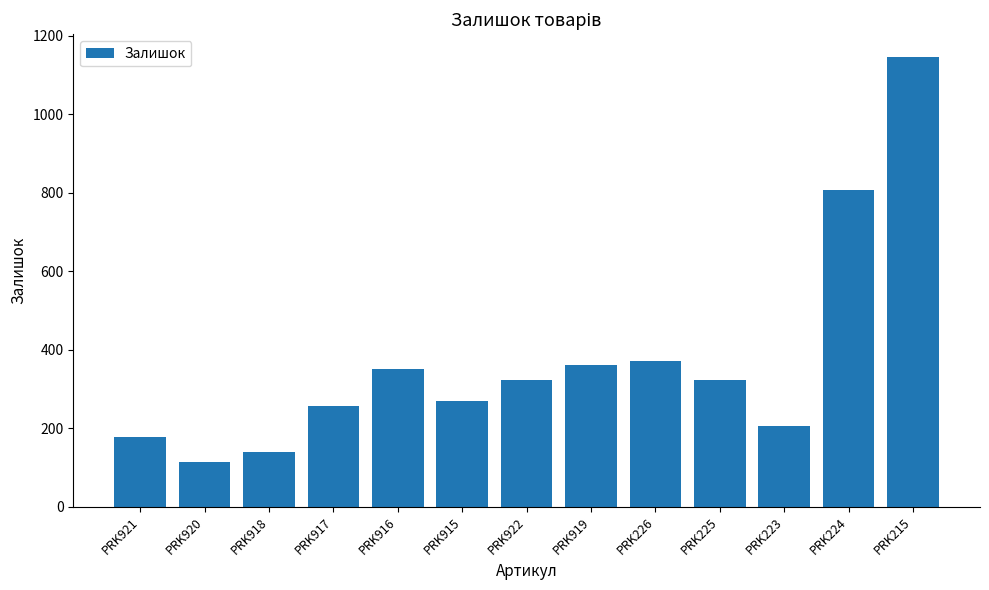

What is the average value?

373